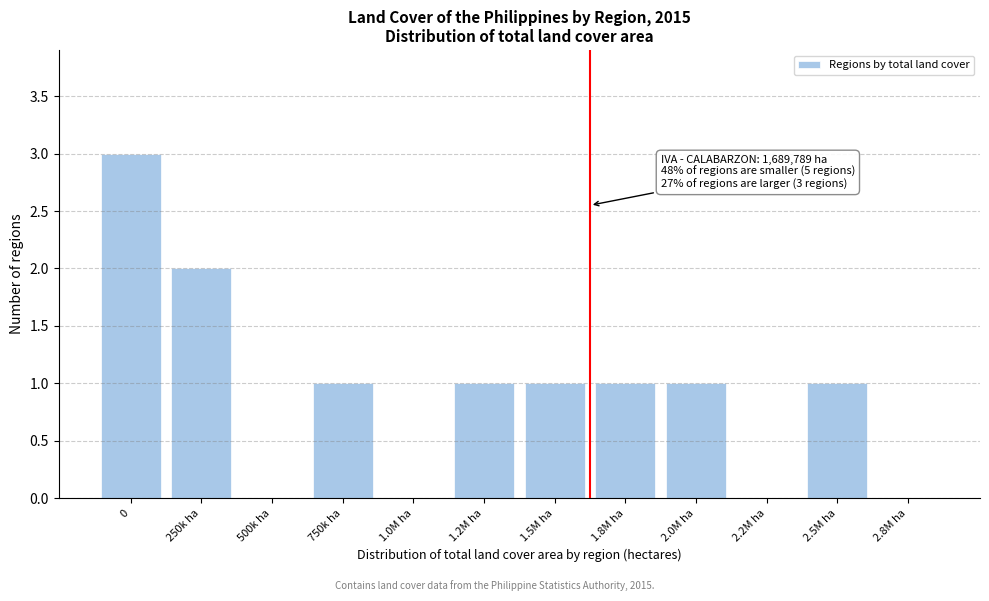

Reading right to left, extract all data points from this chart.

2.8M ha=0	2.5M ha=1	2.2M ha=0	2.0M ha=1	1.8M ha=1	1.5M ha=1	1.2M ha=1	1.0M ha=0	750k ha=1	500k ha=0	250k ha=2	0=3